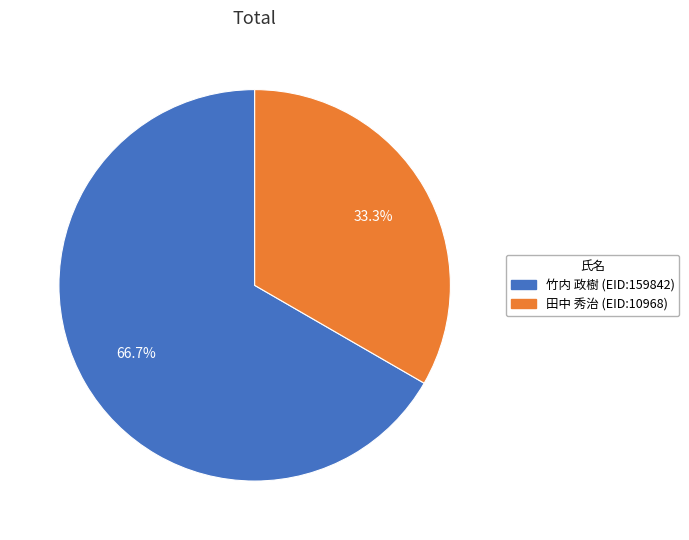

Which has a higher value, 田中 秀治 (EID:10968) or 竹内 政樹 (EID:159842)?

竹内 政樹 (EID:159842)